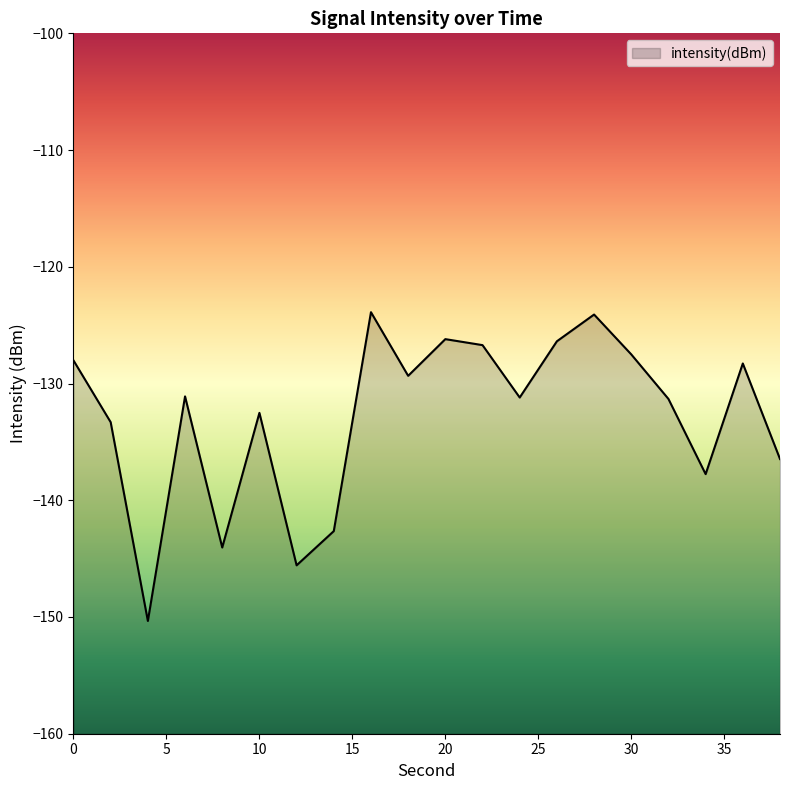

Is it true that the value at 30 is -201.0?

False